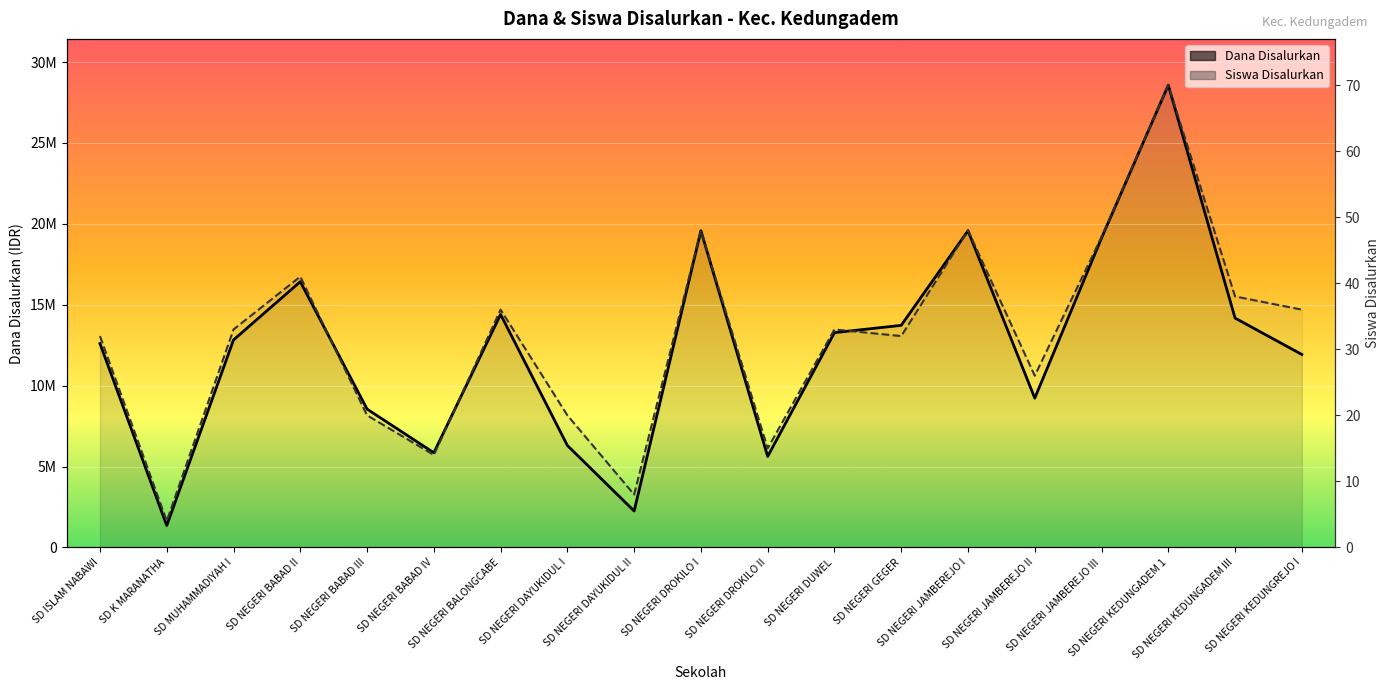

Reading left to right, list all the values displayed in this chart.

Dana Disalurkan: SD ISLAM NABAWI=12600000.0	SD K MARANATHA=1350000.0	SD MUHAMMADIYAH I=12825000.0	SD NEGERI BABAD II=16425000.0	SD NEGERI BABAD III=8550000.0	SD NEGERI BABAD IV=5850000.0	SD NEGERI BALONGCABE=14400000.0	SD NEGERI DAYUKIDUL I=6300000.0	SD NEGERI DAYUKIDUL II=2250000.0	SD NEGERI DROKILO I=19575000.0	SD NEGERI DROKILO II=5625000.0	SD NEGERI DUWEL=13275000.0	SD NEGERI GEGER=13725000.0	SD NEGERI JAMBEREJO I=19575000.0	SD NEGERI JAMBEREJO II=9225000.0	SD NEGERI JAMBEREJO III=19125000.0	SD NEGERI KEDUNGADEM 1=28575000.0	SD NEGERI KEDUNGADEM III=14175000.0	SD NEGERI KEDUNGREJO I=11925000.0
Siswa Disalurkan: SD ISLAM NABAWI=13062857.1	SD K MARANATHA=1632857.1	SD MUHAMMADIYAH I=13471071.4	SD NEGERI BABAD II=16736785.7	SD NEGERI BABAD III=8164285.7	SD NEGERI BABAD IV=5715000.0	SD NEGERI BALONGCABE=14695714.3	SD NEGERI DAYUKIDUL I=8164285.7	SD NEGERI DAYUKIDUL II=3265714.3	SD NEGERI DROKILO I=19594285.7	SD NEGERI DROKILO II=6123214.3	SD NEGERI DUWEL=13471071.4	SD NEGERI GEGER=13062857.1	SD NEGERI JAMBEREJO I=19594285.7	SD NEGERI JAMBEREJO II=10613571.4	SD NEGERI JAMBEREJO III=19186071.4	SD NEGERI KEDUNGADEM 1=28575000.0	SD NEGERI KEDUNGADEM III=15512142.9	SD NEGERI KEDUNGREJO I=14695714.3